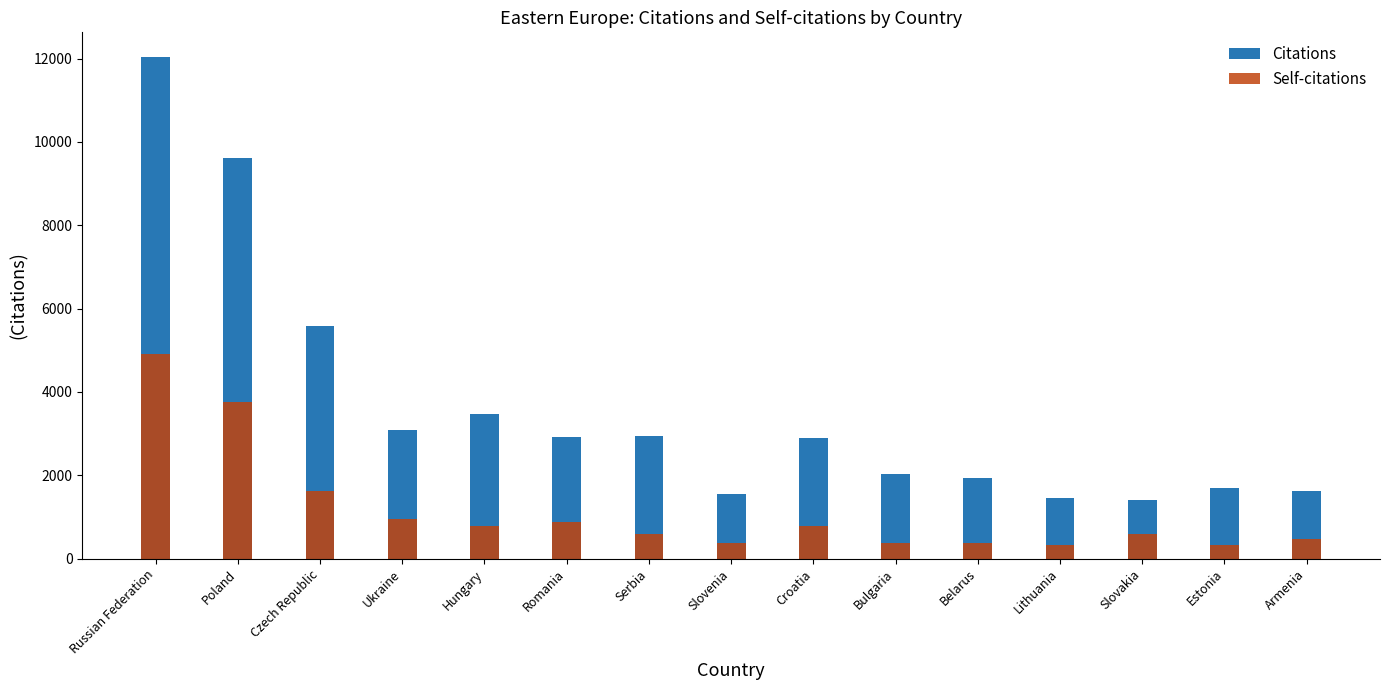

At which label is Self-citations closest to 2617?

Czech Republic